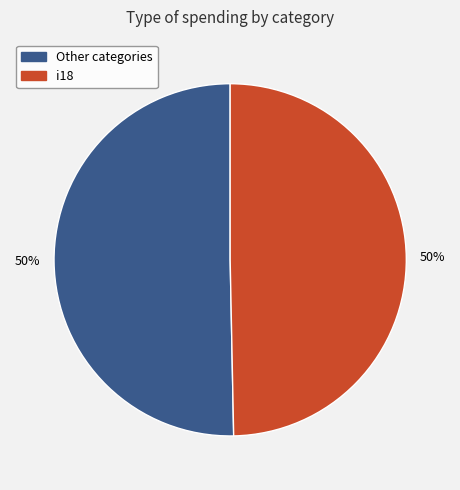

Approximately how many times larger is the value at i18 compared to Other categories?

1.0